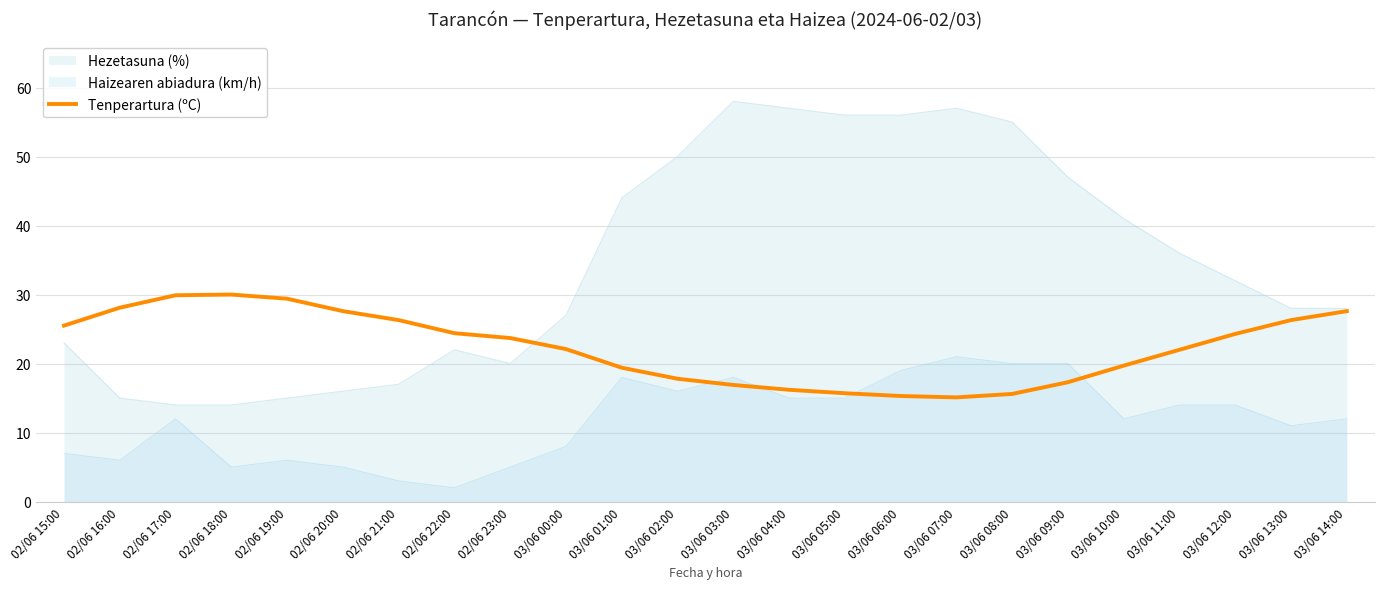

The value at 03/06 11:00 is 36.3. True or false?

False